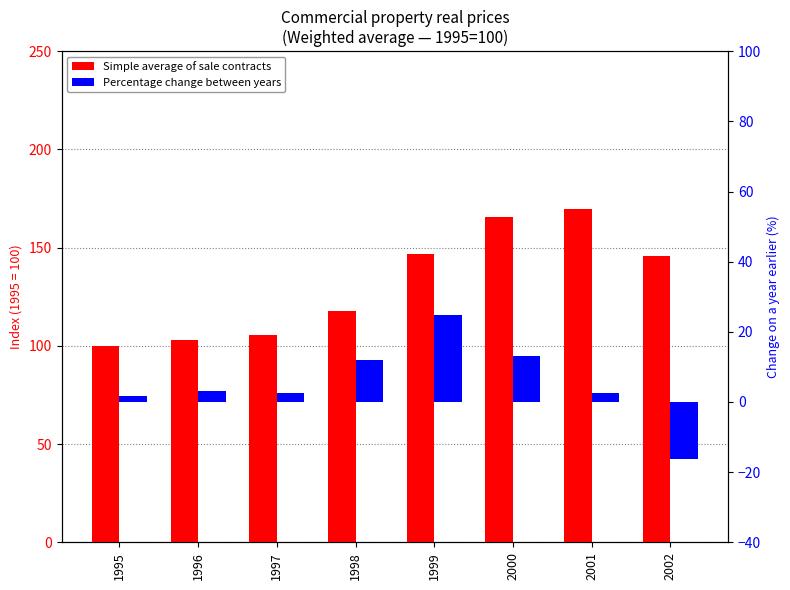

What are all the series names shown in the legend?

Simple average of sale contracts, Percentage change between years